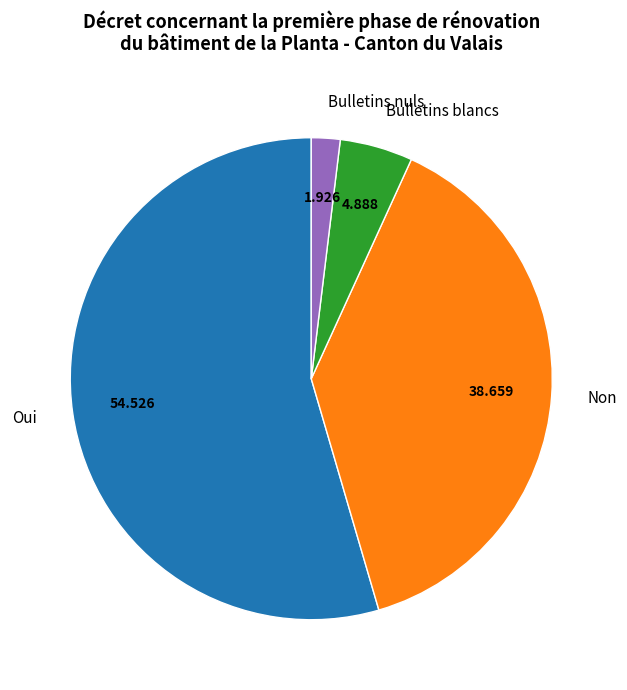

What is the smallest slice in the pie chart?

Bulletins nuls